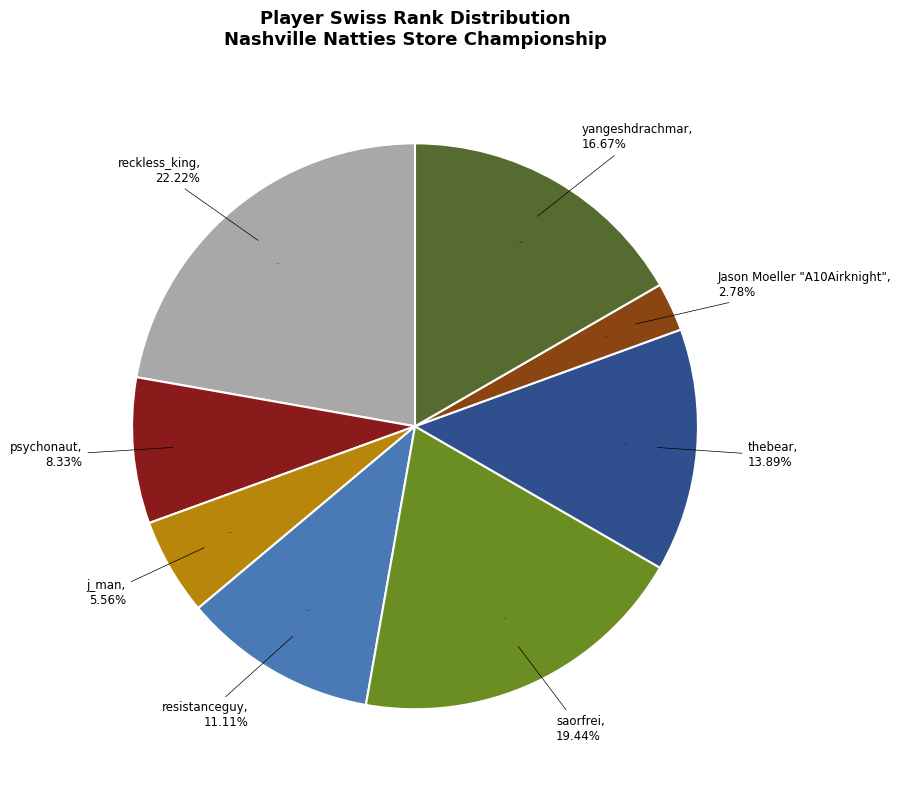

Rank the categories by value from lowest to highest.

Jason Moeller "A10Airknight", j_man, psychonaut, resistanceguy, thebear, yangeshdrachmar, saorfrei, reckless_king